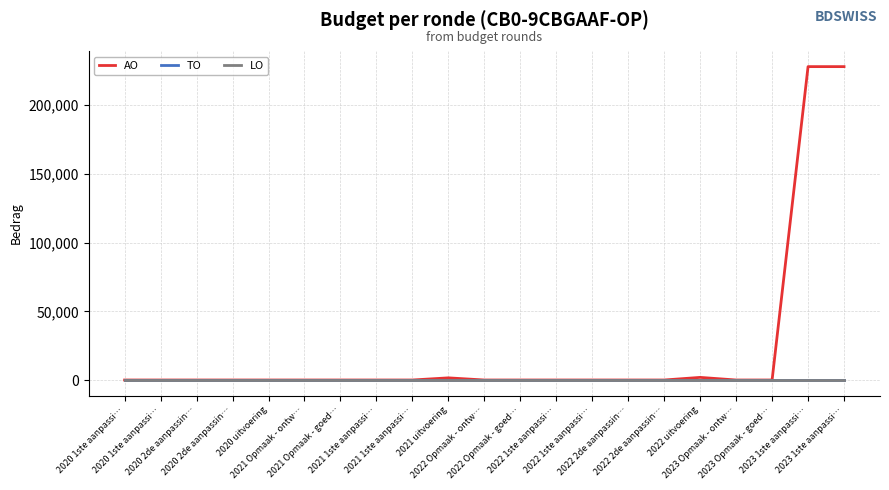

Reading right to left, list all the values displayed in this chart.

AO: 228065	228065	0	0	1903	0	0	0	0	0	0	1564	0	0	0	0	0	0	0	0	0
TO: 0	0	0	0	0	0	0	0	0	0	0	0	0	0	0	0	0	0	0	0	0
LO: 0	0	0	0	0	0	0	0	0	0	0	0	0	0	0	0	0	0	0	0	0